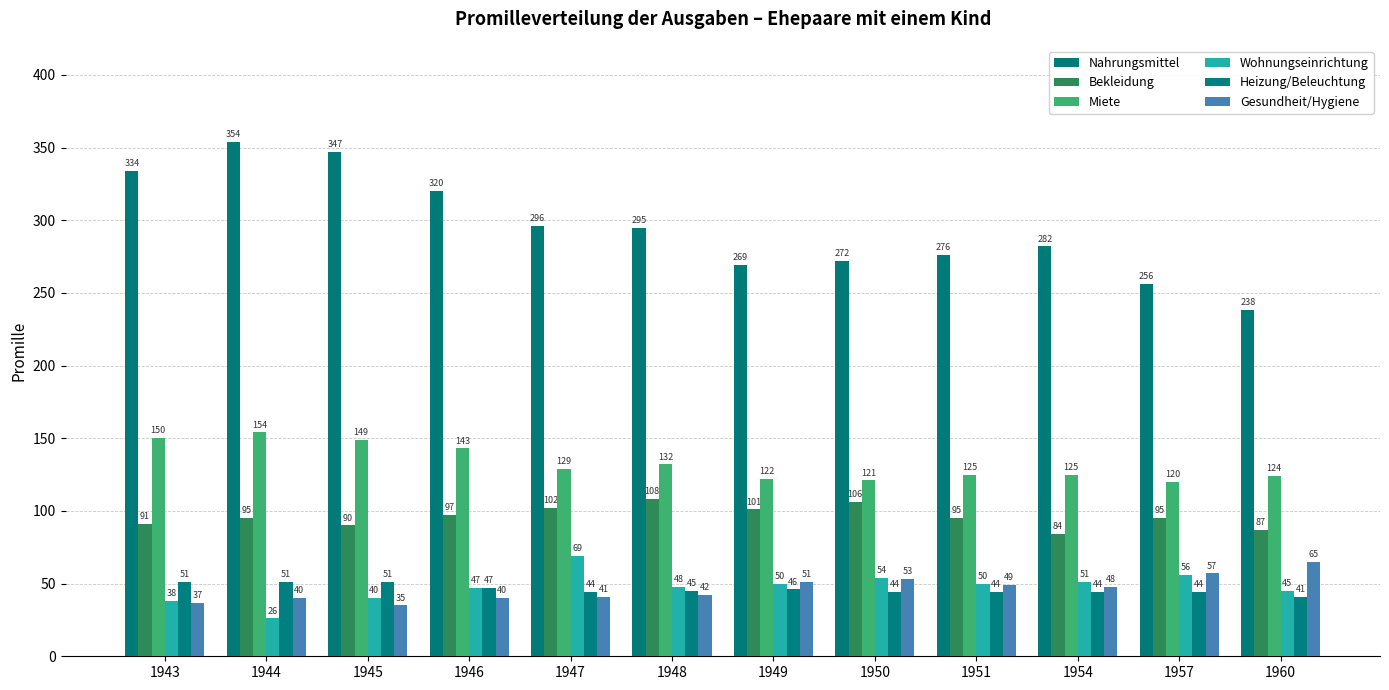

Which label corresponds to the smallest value in the chart?

1944